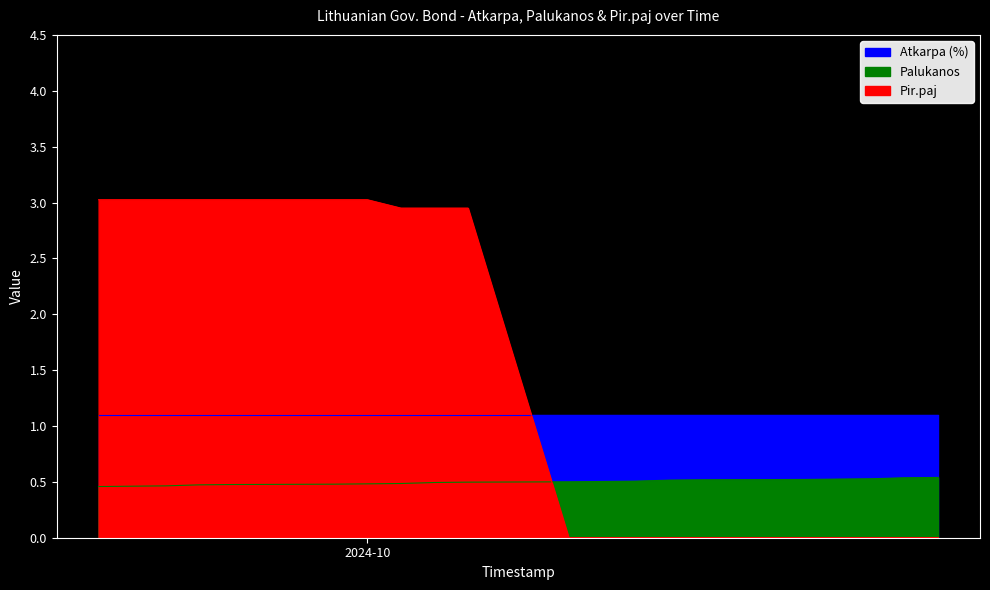

How many values in the Pir.paj series exceed 2?

10